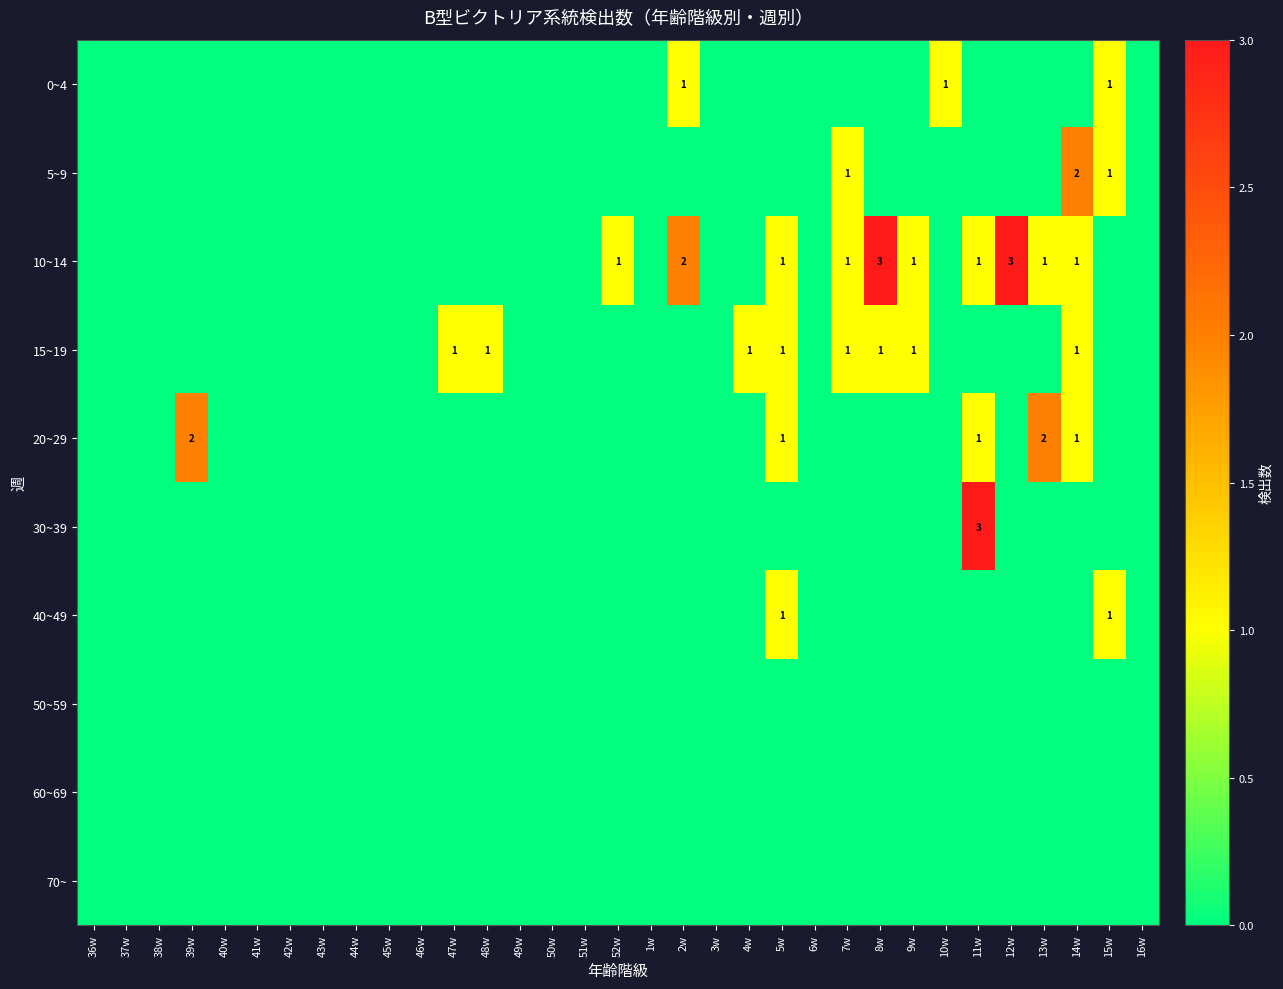

At which label does 60~69 reach its peak?

36w